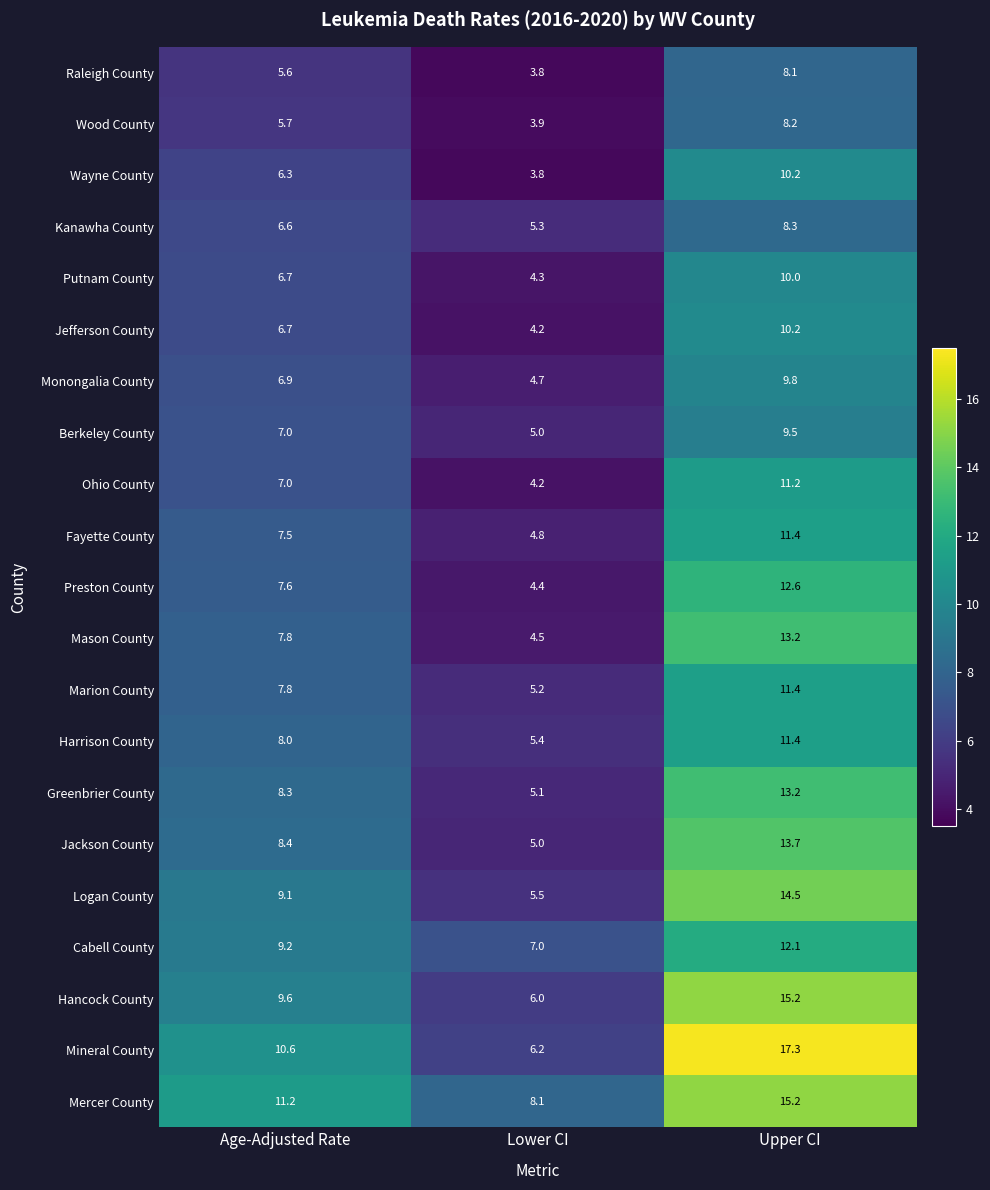

Read the Putnam County value at Age-Adjusted Rate.

6.7